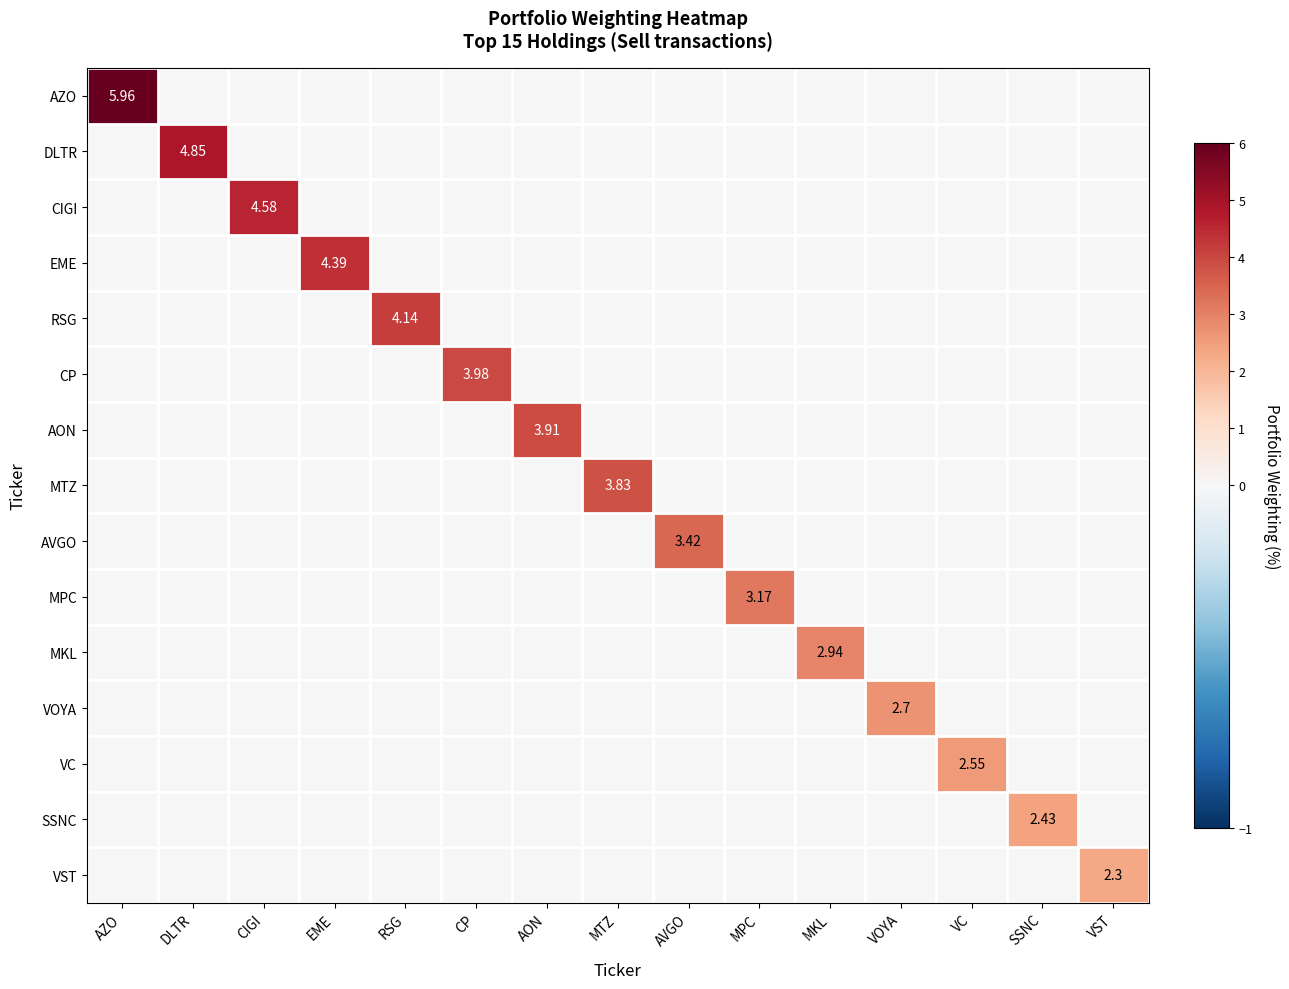

Rank the categories by DLTR value from lowest to highest.

AZO, CIGI, EME, RSG, CP, AON, MTZ, AVGO, MPC, MKL, VOYA, VC, SSNC, VST, DLTR